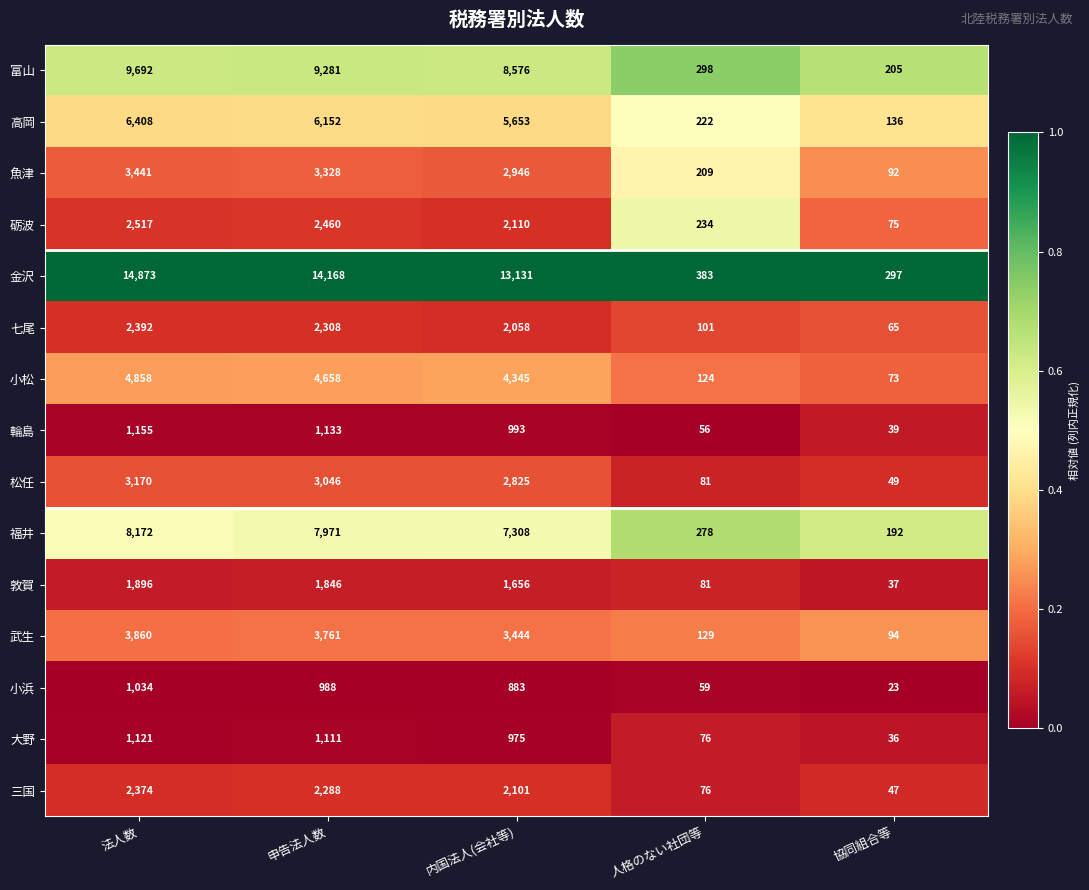

Count the number of data series in this chart.

15